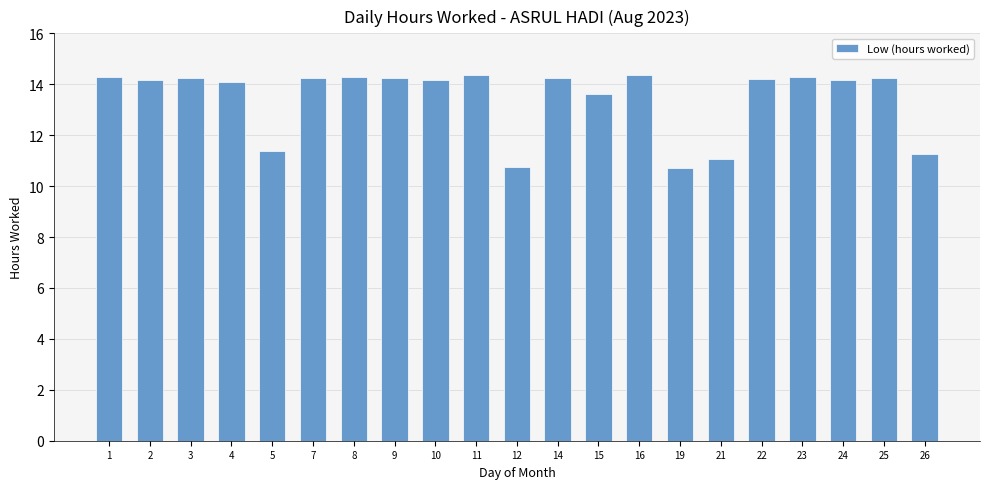

What is the maximum value shown in the chart?

14.4